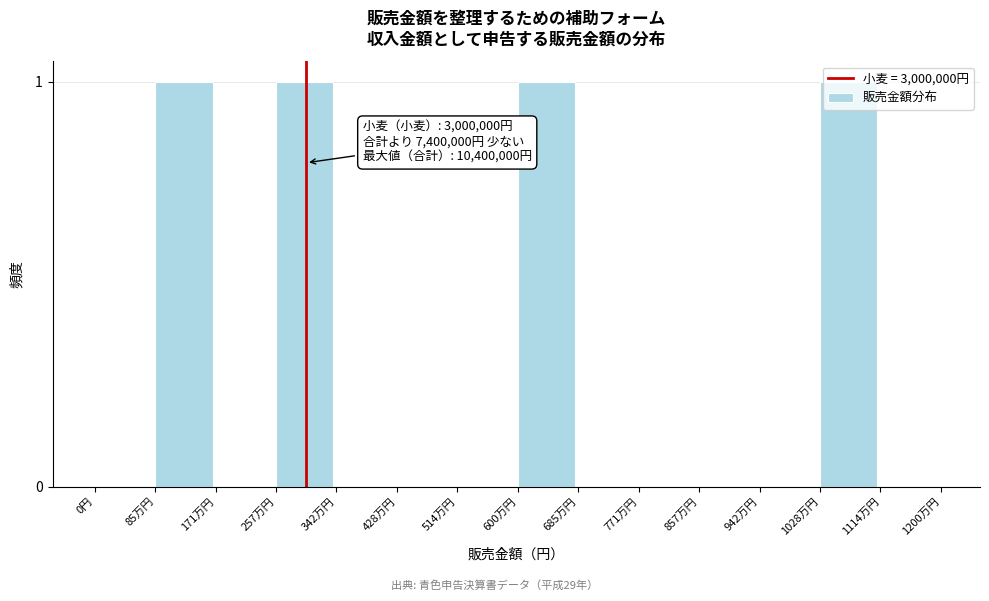

True or false: the data shows 1 at 85万円.

True